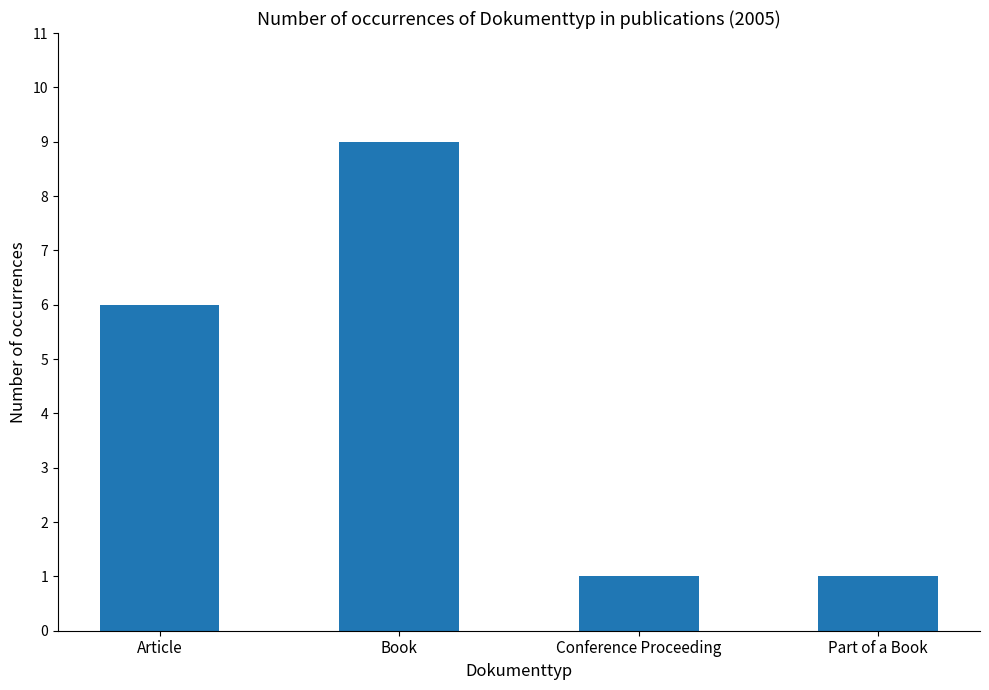

What is the approximate value at Part of a Book?

1